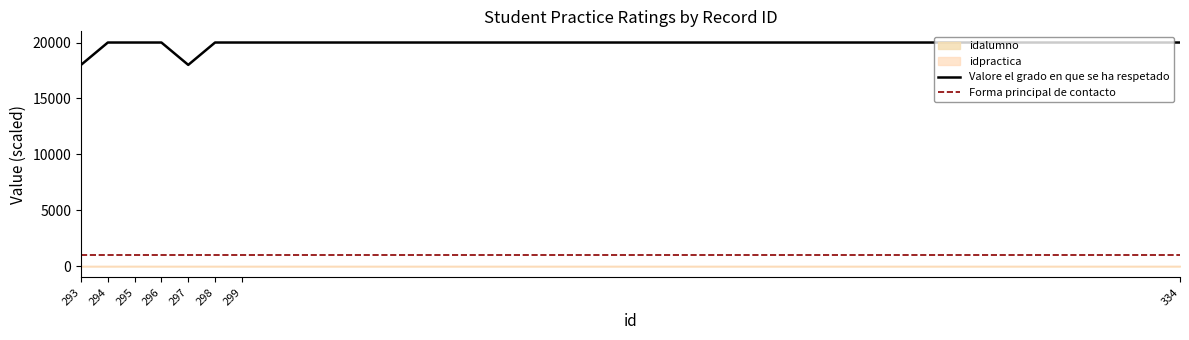

Which series has the largest total across all categories?

Valore el grado en que se ha respetado